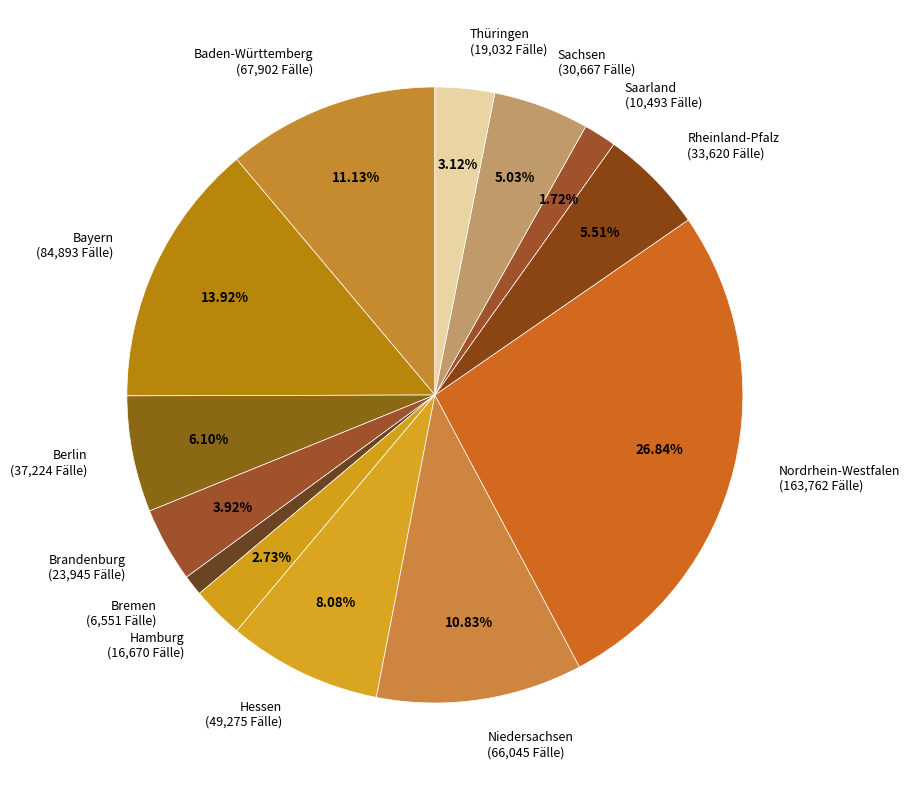

How many segments does this pie chart have?

13